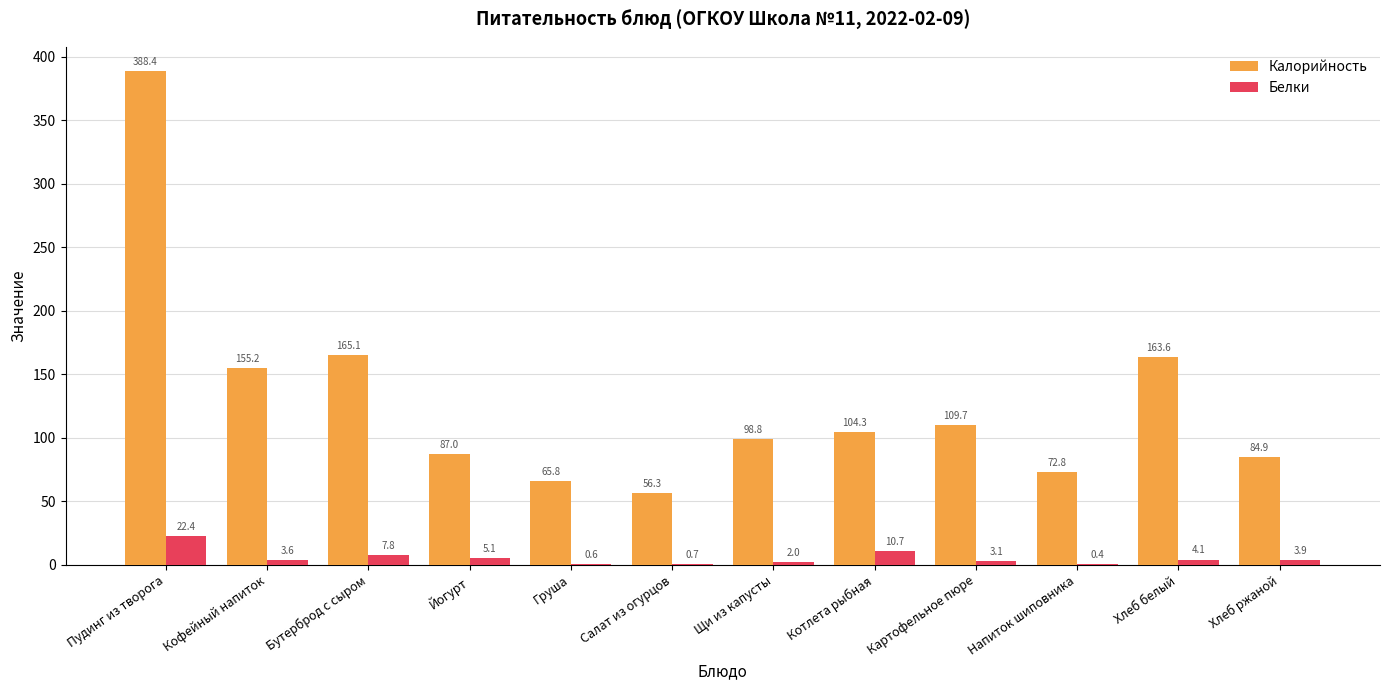

Is the value of Калорийность at Бутерброд с сыром greater than the value of Белки at Хлеб белый?

Yes